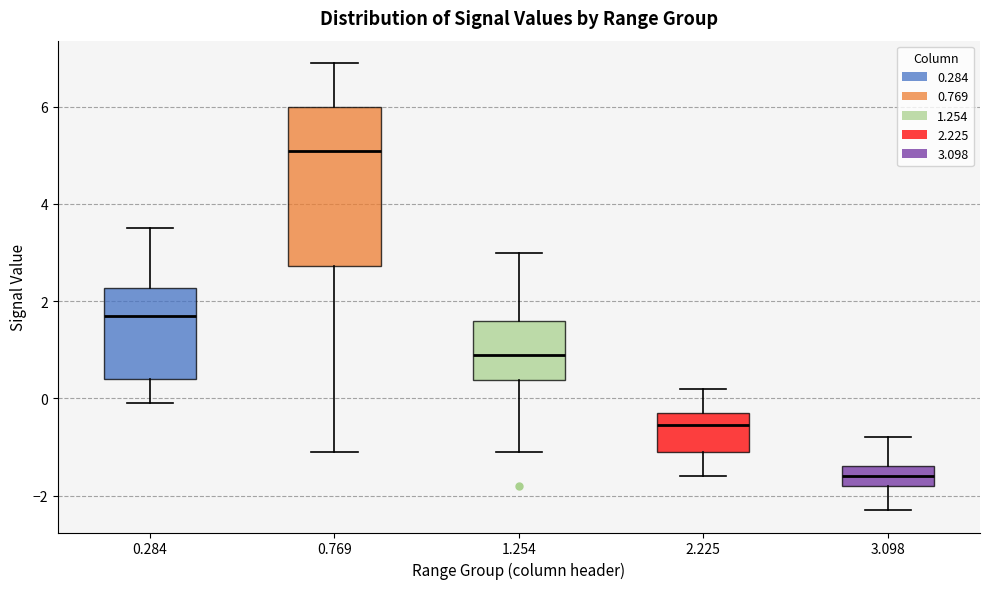

Which box is the tallest, from its lower edge to its upper edge?

0.769